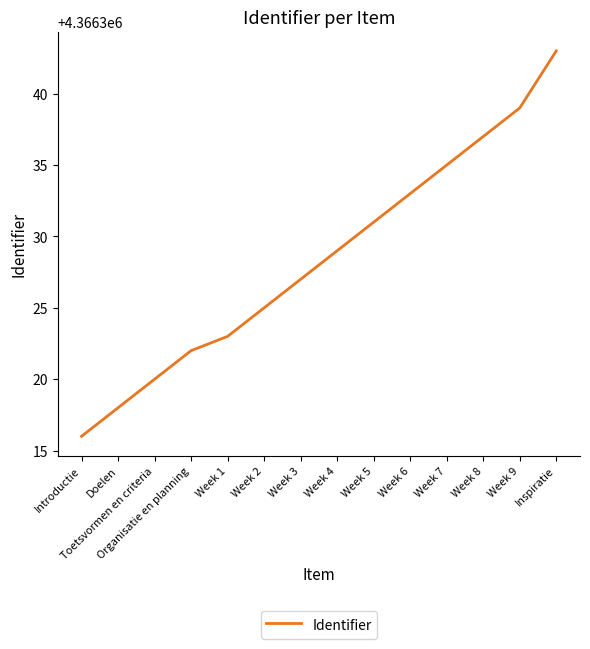

Which label corresponds to the largest value in the chart?

Inspiratie